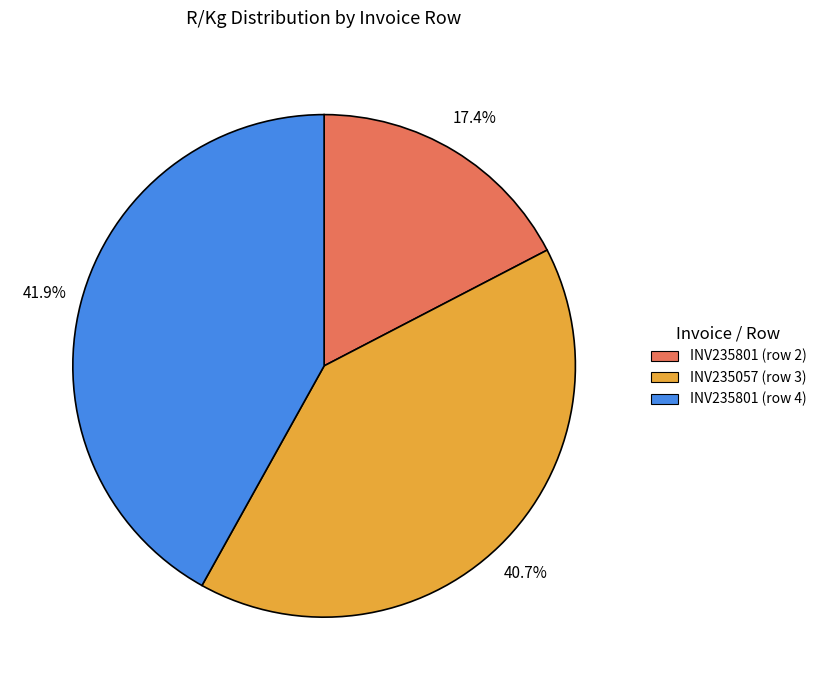

True or false: INV235057 (row 3) accounts for 50% of the total.

False